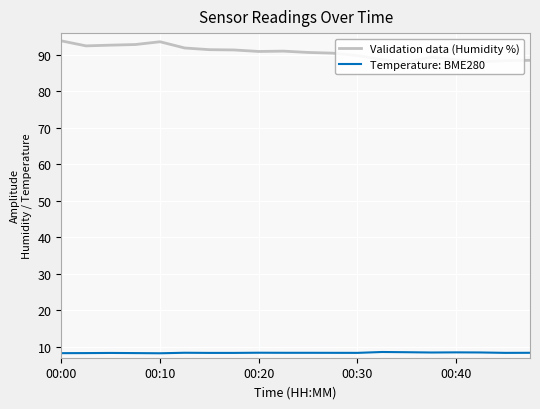

True or false: Temperature: BME280 has a value of 5.5 at 00:20.

False